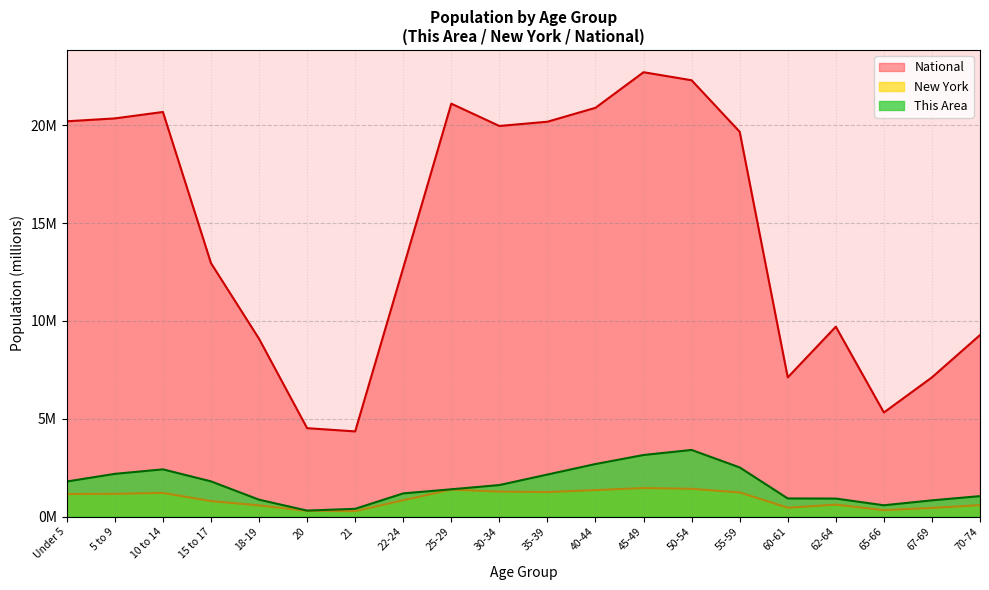

Count the number of data series in this chart.

3